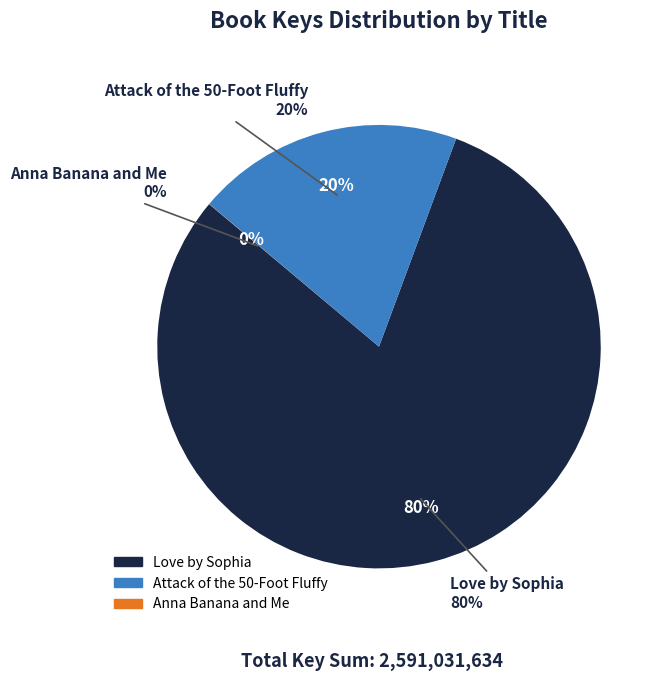

True or false: Attack of the 50-Foot Fluffy accounts for 20% of the total.

True